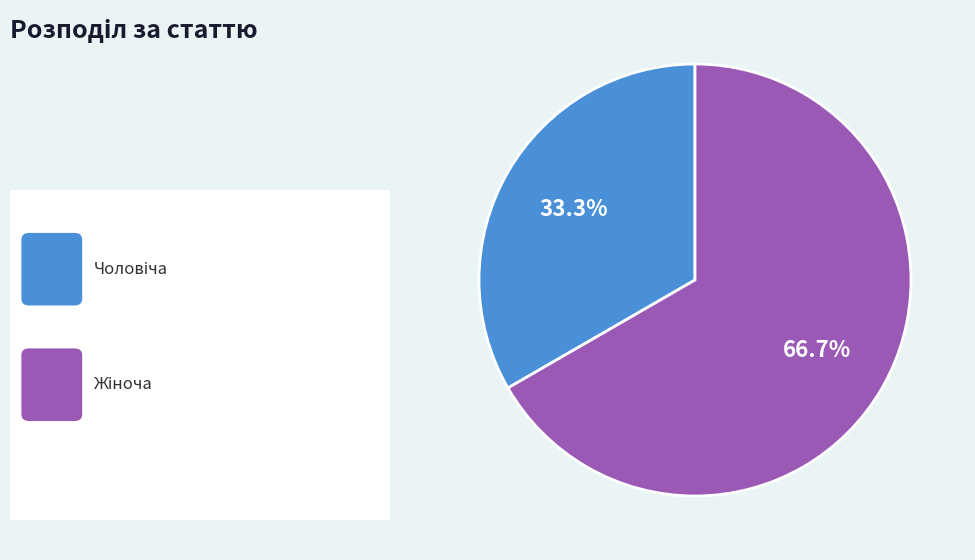

Does any single category account for the majority?

Yes